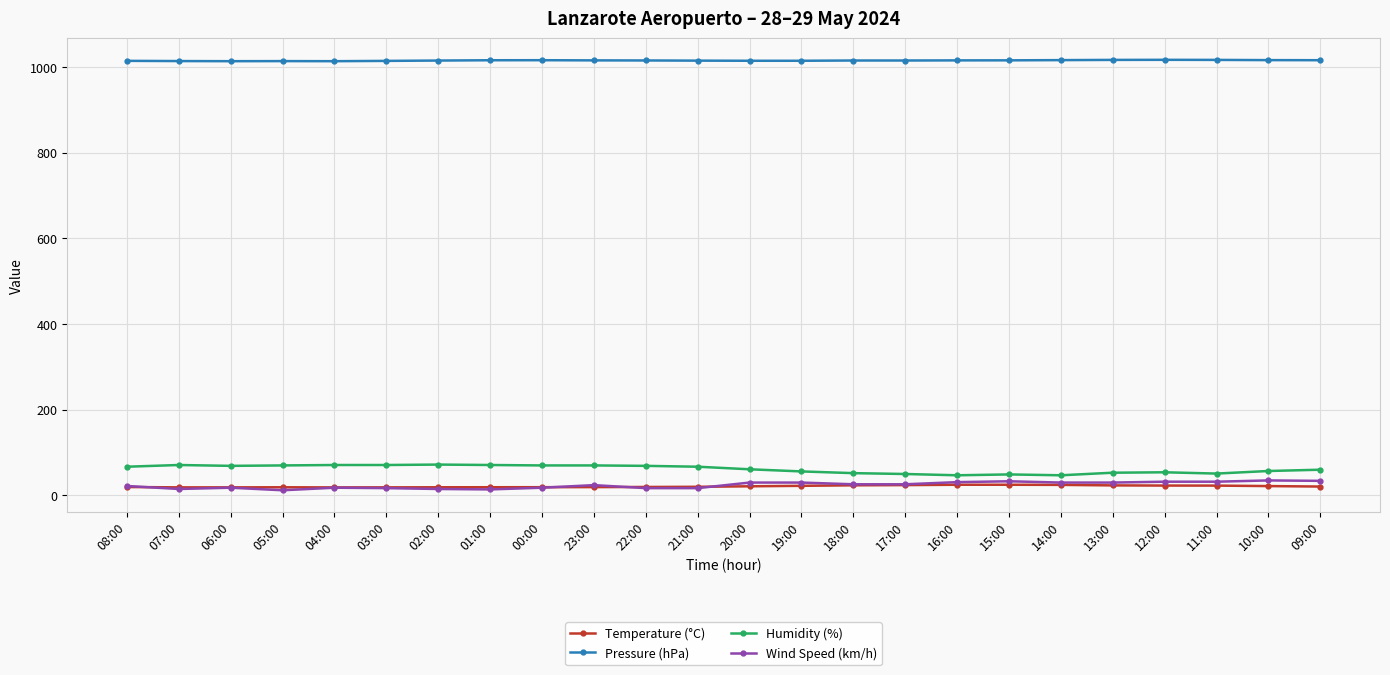

What is the highest value of the Pressure (hPa) series?

1016.9